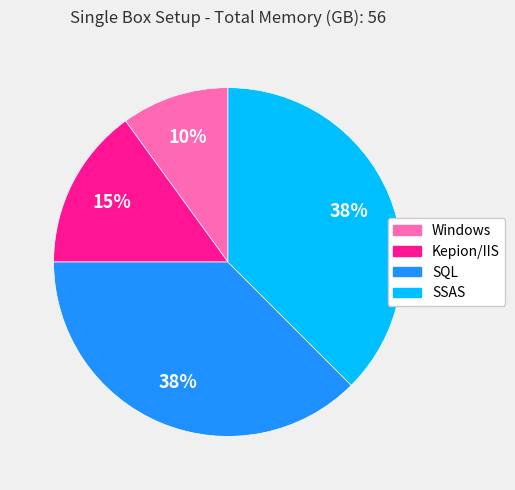

Is Kepion/IIS the majority of the pie?

No